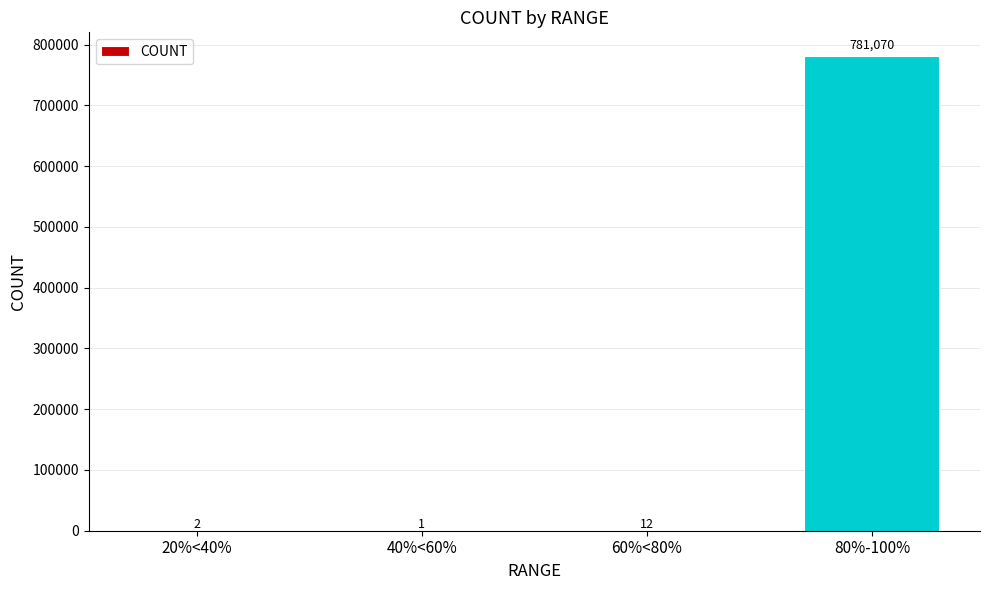

What is the change in value from 20%<40% to 40%<60%?

-1